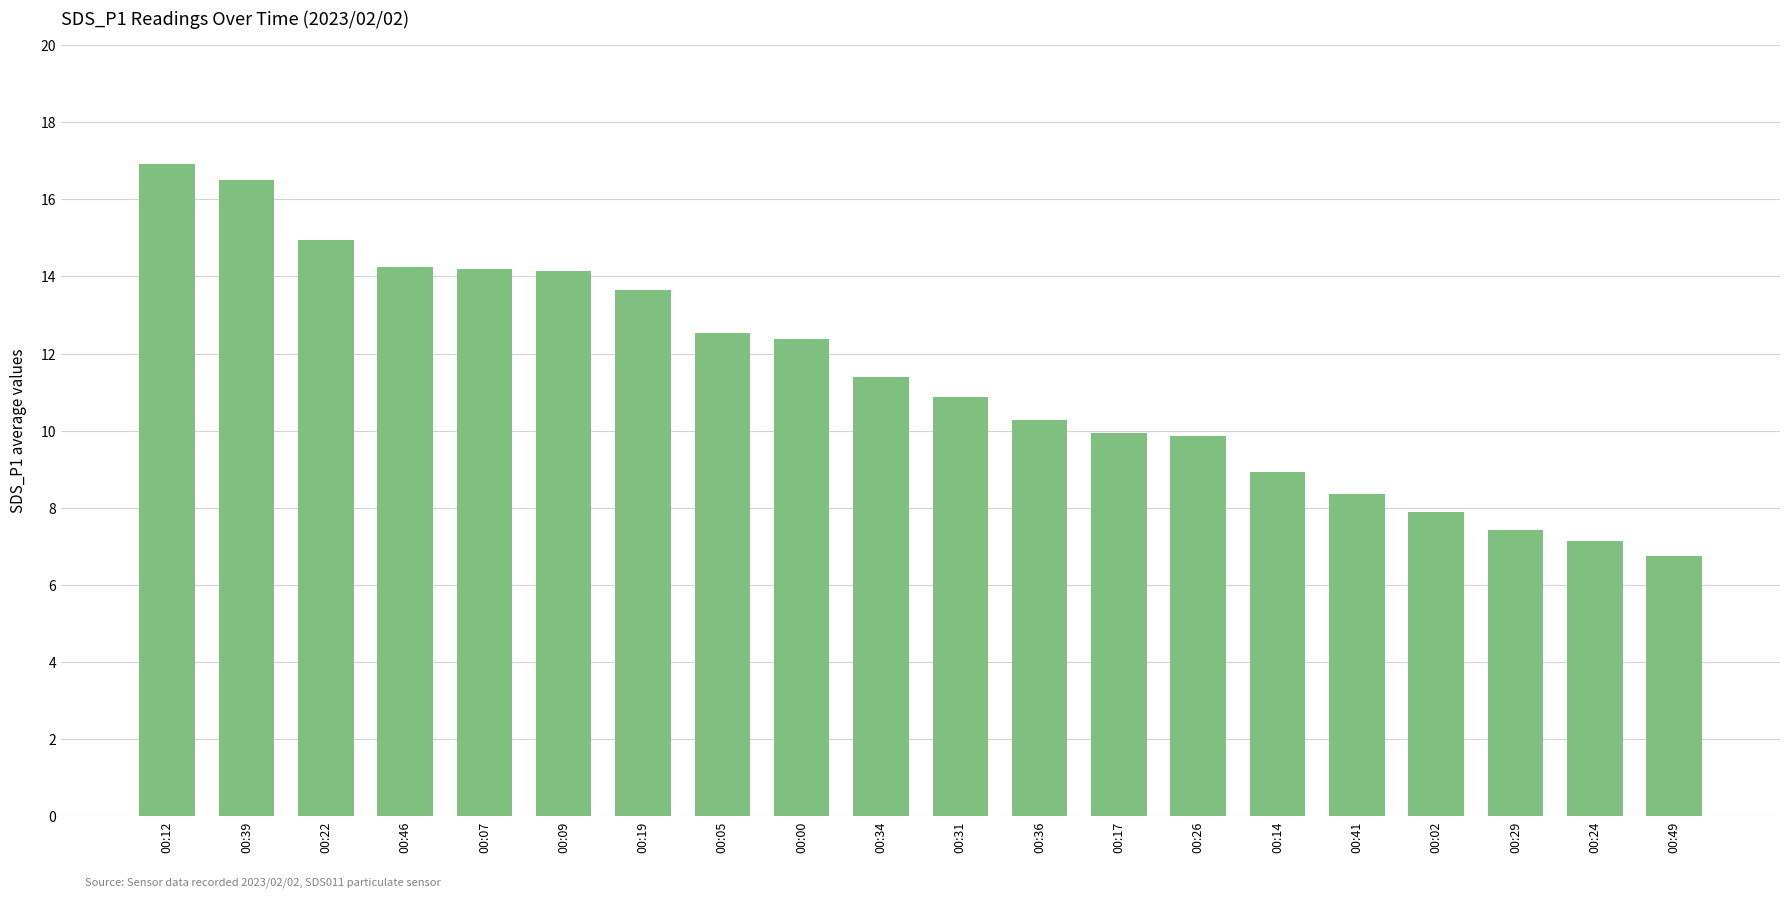

Are the bars horizontal?

No